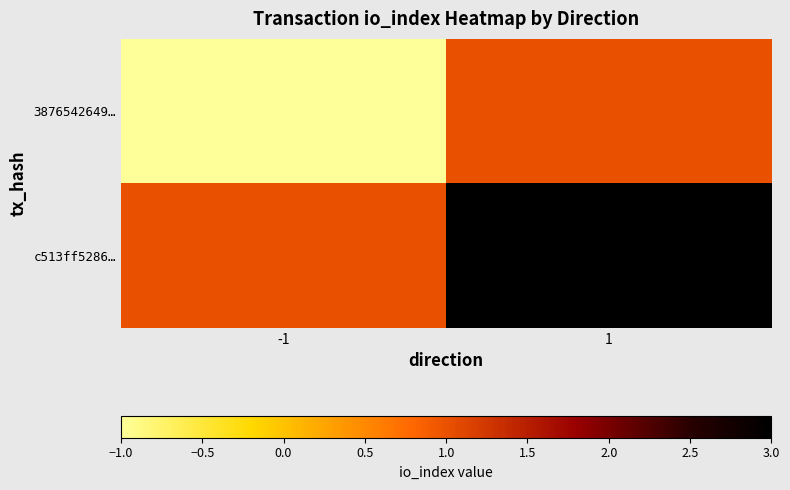

Which series has the largest range (max minus min)?

3876542649…